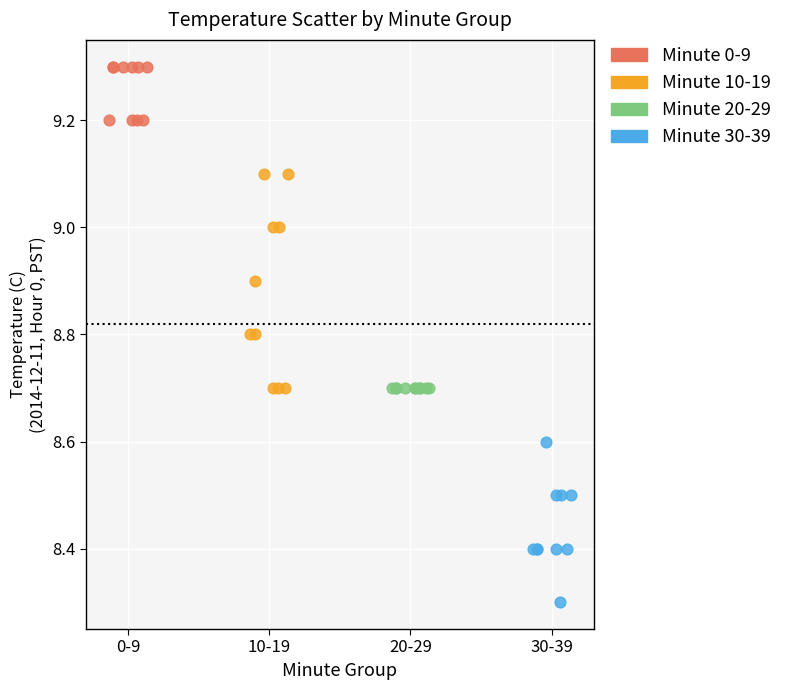

Which series reaches the minimum Y coordinate?

Minute 30-39